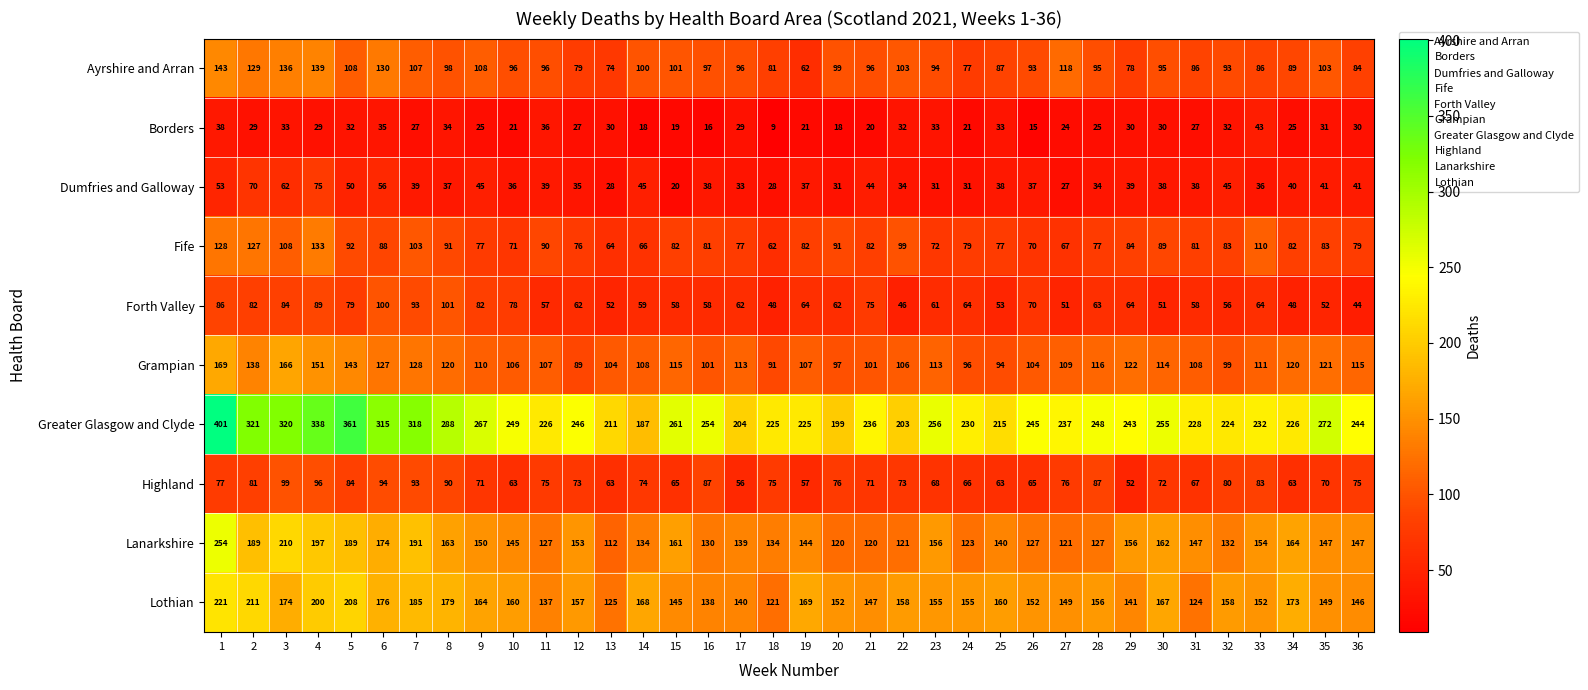

What is the greatest value displayed?

401